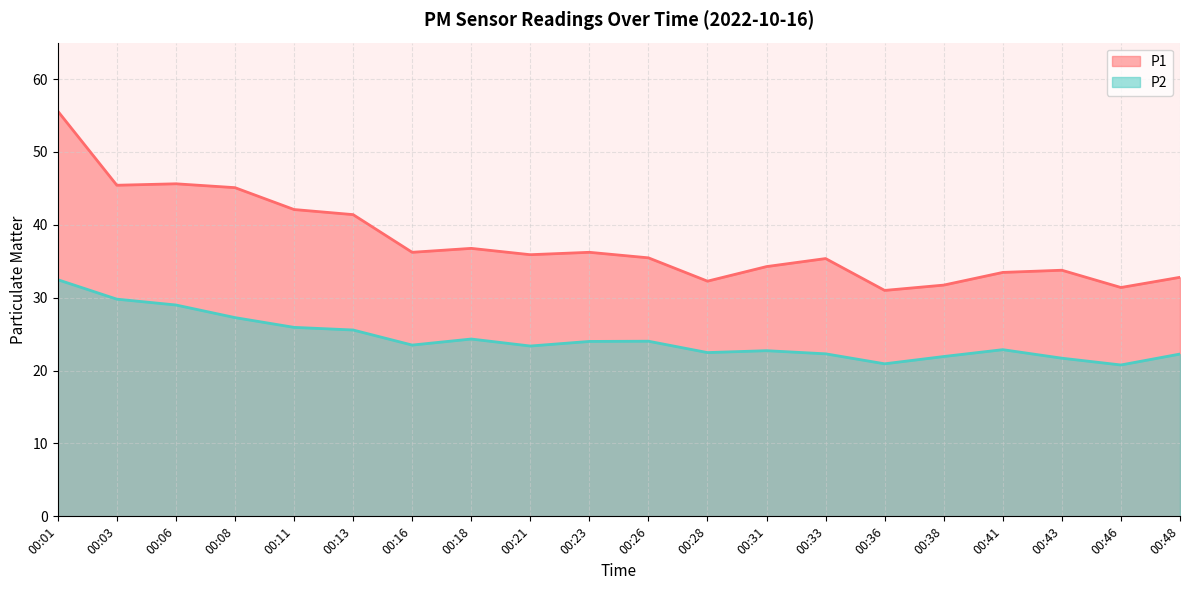

In P2, how many points are lower than both neighbors (excluding endpoints)?

5